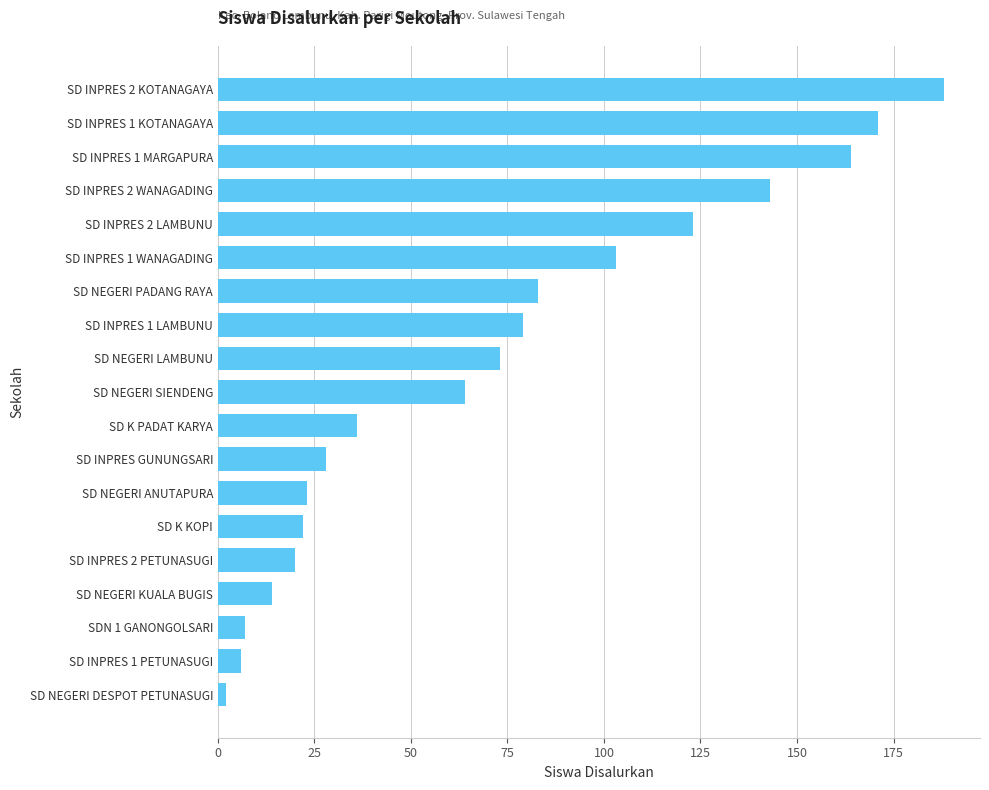

The value at SD NEGERI ANUTAPURA is 23. True or false?

True